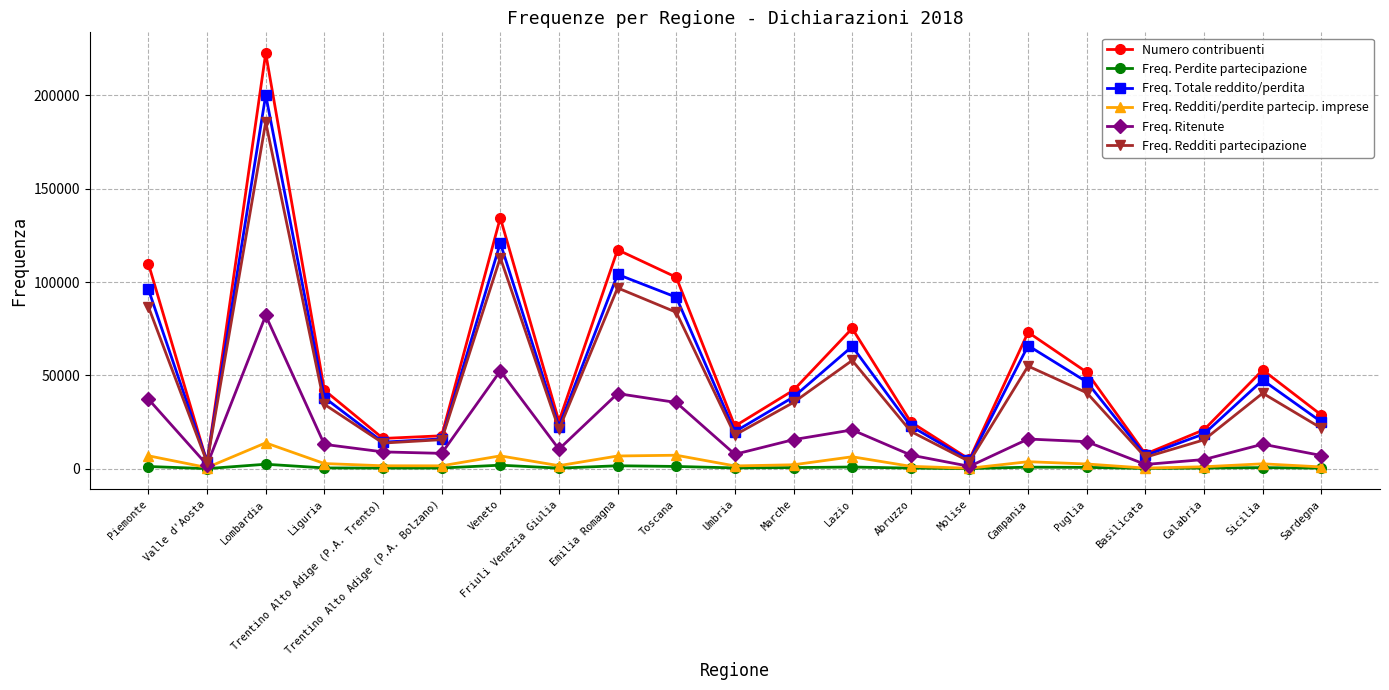

True or false: Freq. Redditi/perdite partecip. imprese has a value of 7213 at Toscana.

True